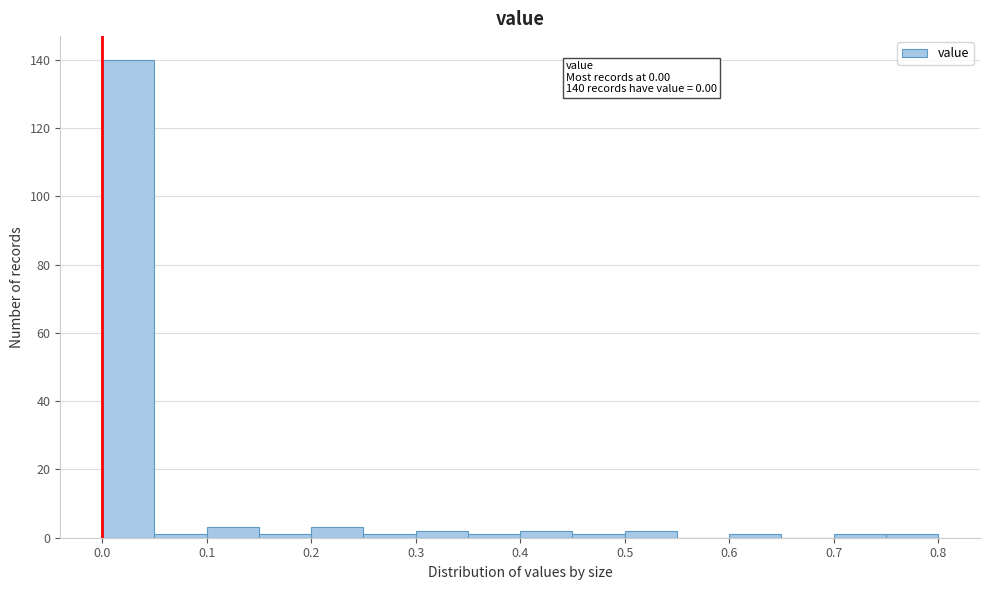

Over which range of the x-axis is the bar tallest?

0.00 to 0.05